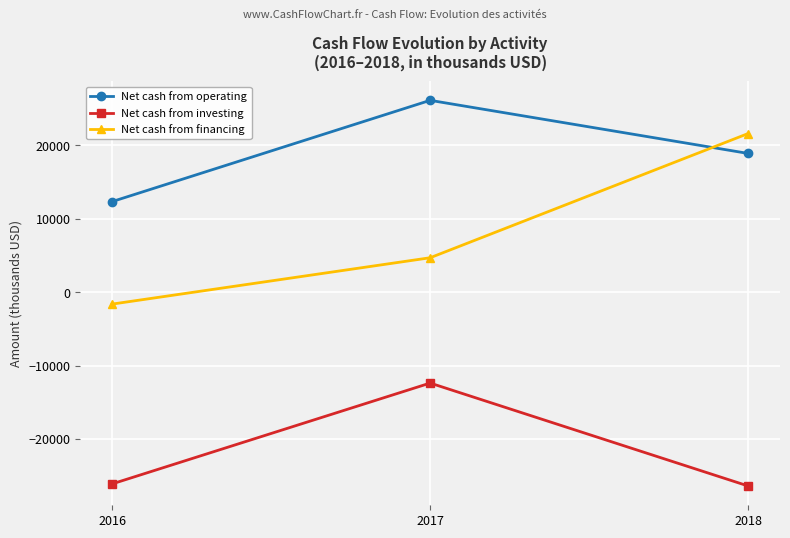

How many distinct data groups are displayed?

3